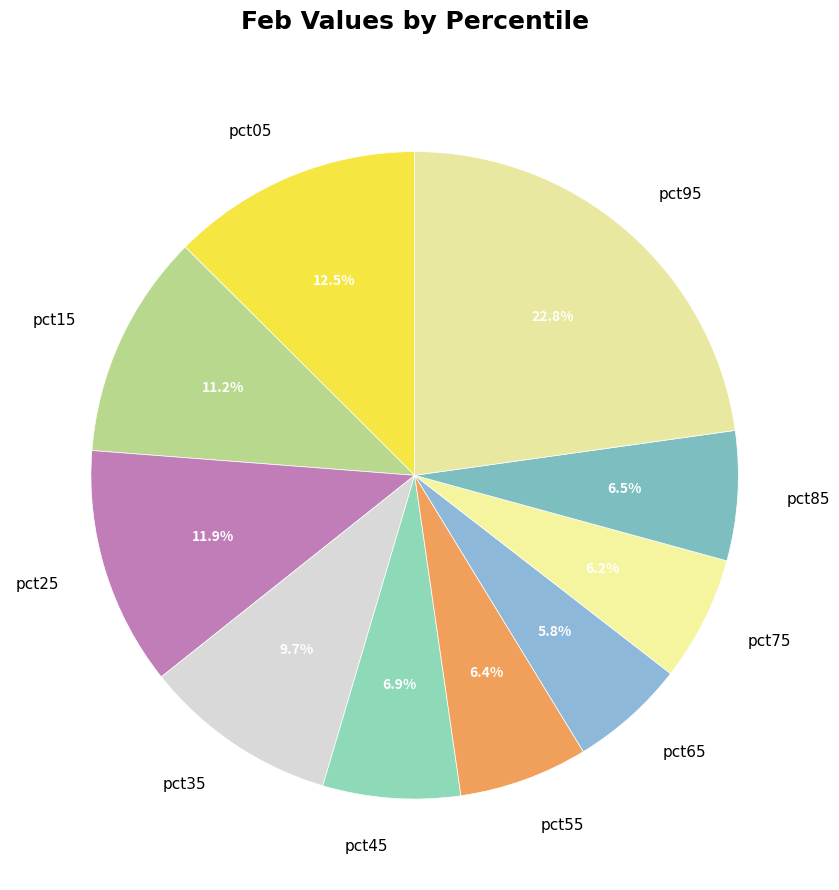

How many segments does this pie chart have?

10